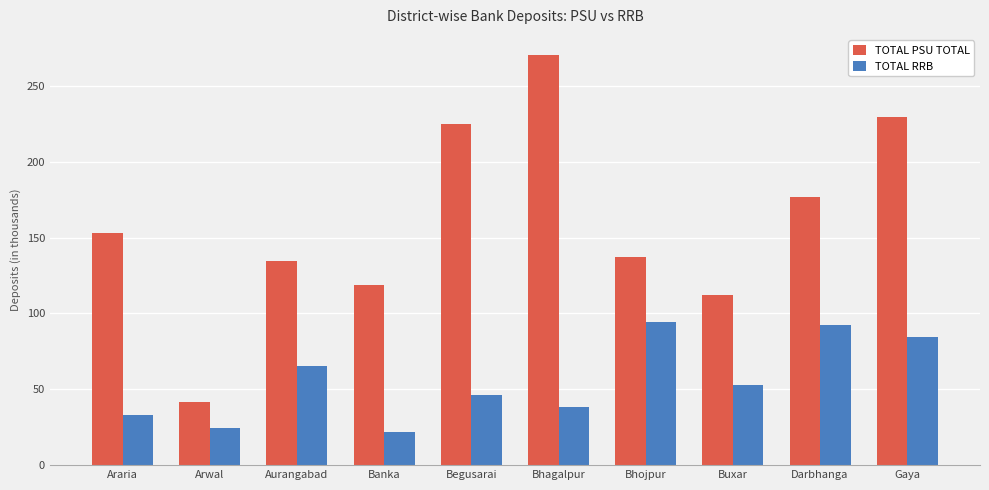

At Begusarai, list the series in order from smallest to largest.

TOTAL RRB, TOTAL PSU TOTAL